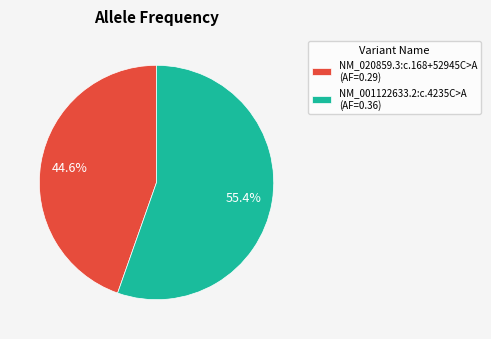

The NM_001122633.2:c.4235C>A slice represents 44% of the pie. True or false?

False